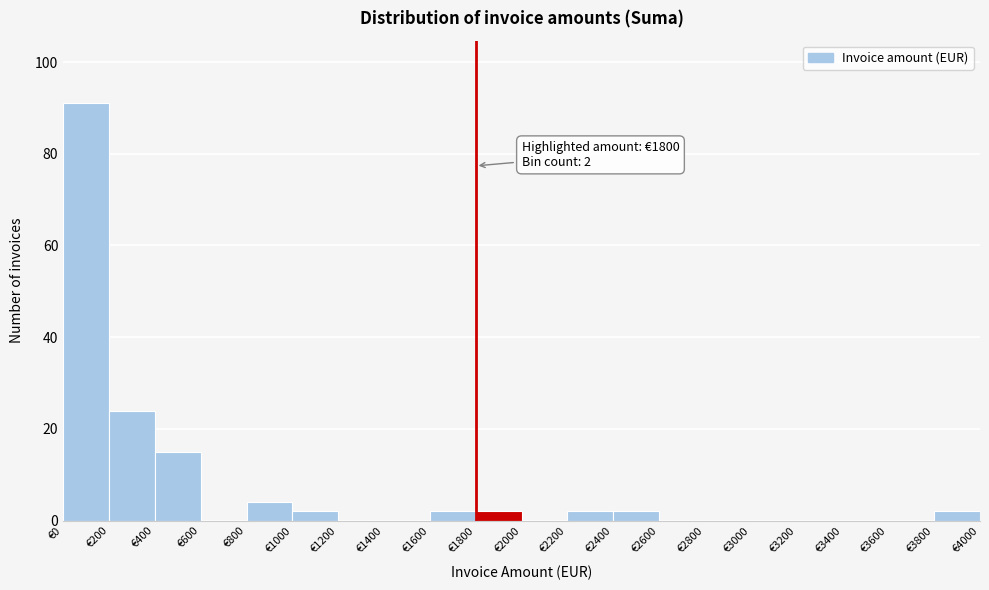

Over which range of the x-axis is the bar tallest?

0 to 200